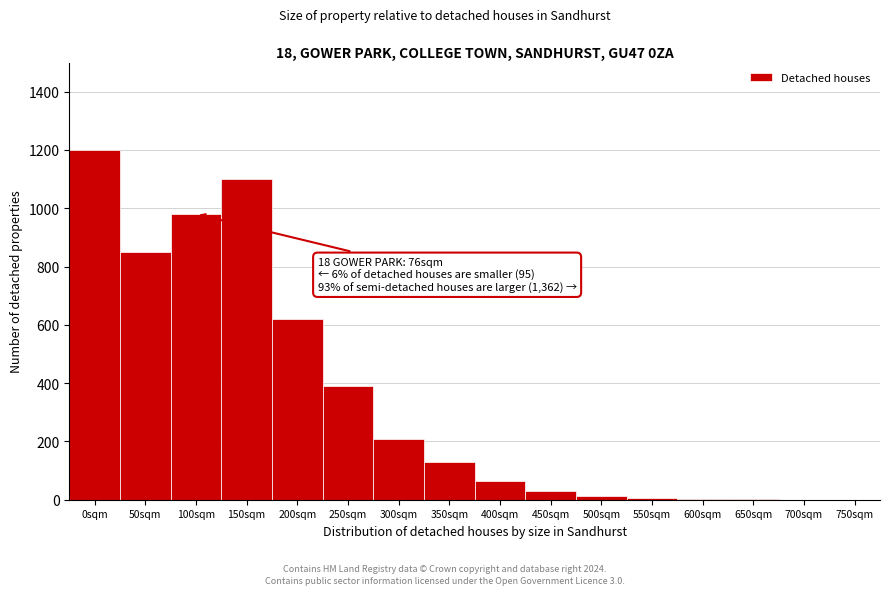

What is the sum of all values?

5595